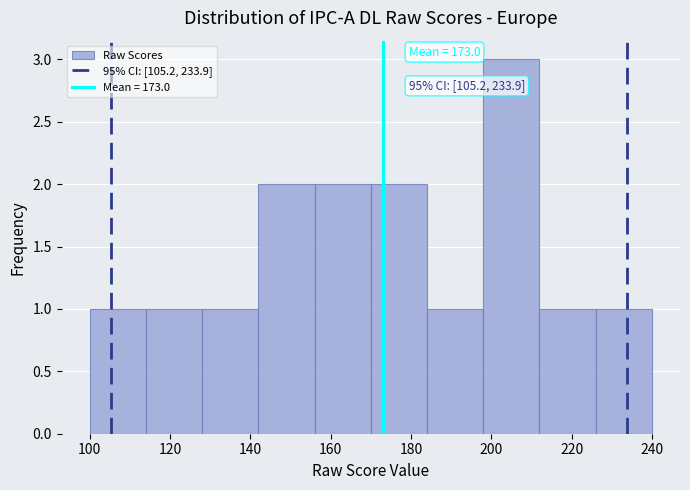

Over which range of the x-axis is the bar tallest?

198 to 212